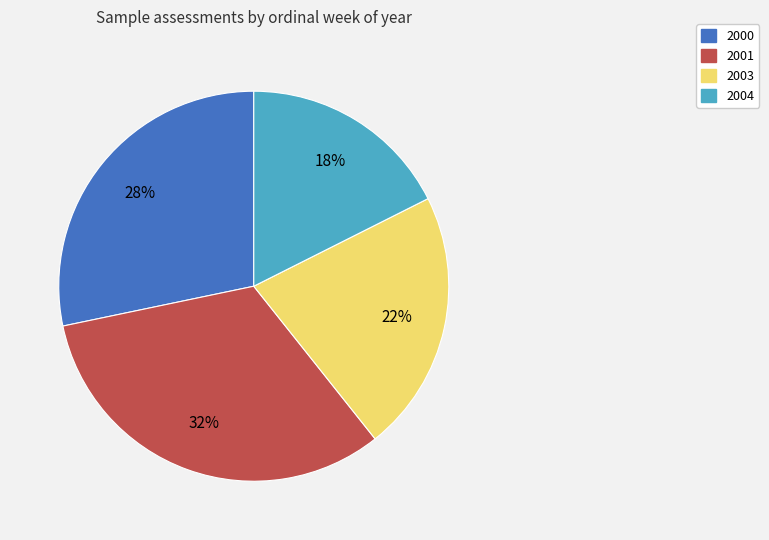

How many slices are in this pie chart?

4